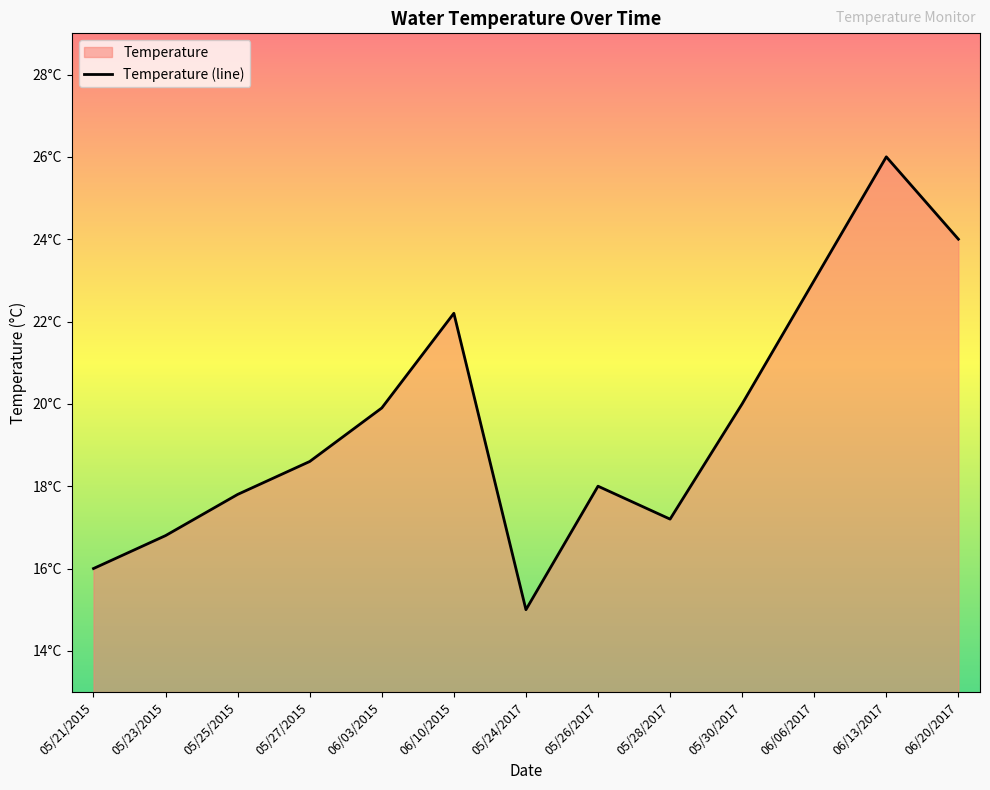

What is the difference between the second highest and second lowest values?

8.0